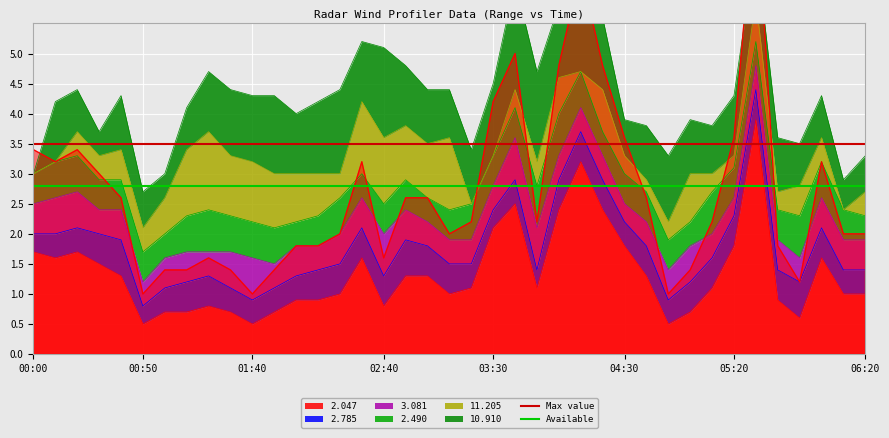

What is the minimum value for Max value?

3.5